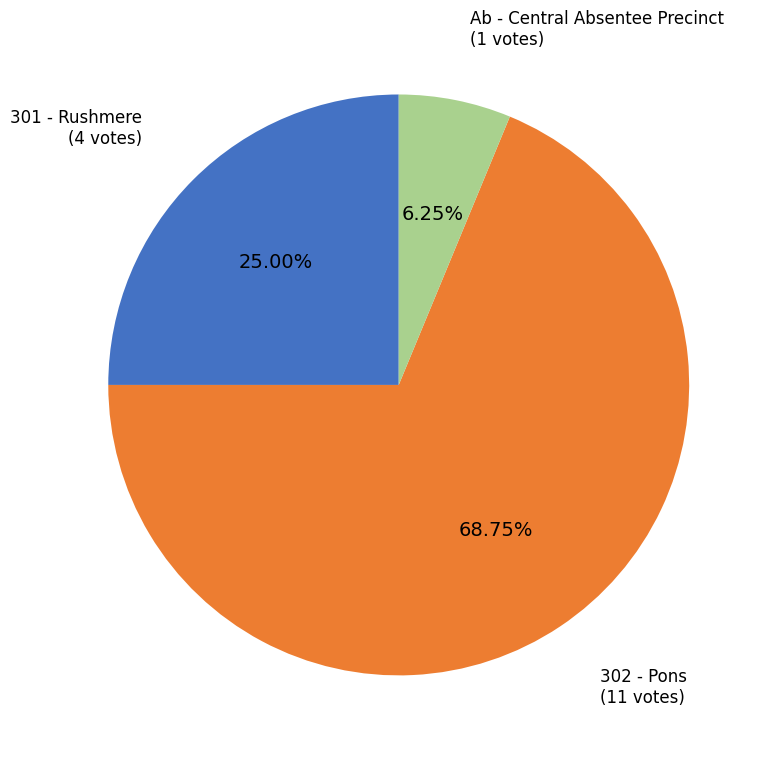

Count the number of slices in the pie.

3